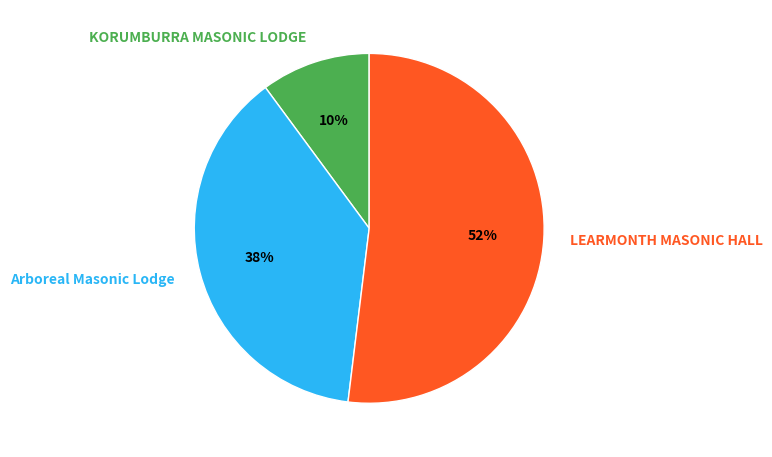

Is Arboreal Masonic Lodge the majority of the pie?

No